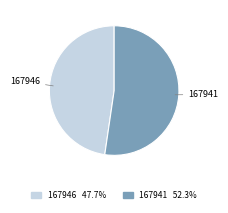

What is the largest slice in the pie chart?

167941